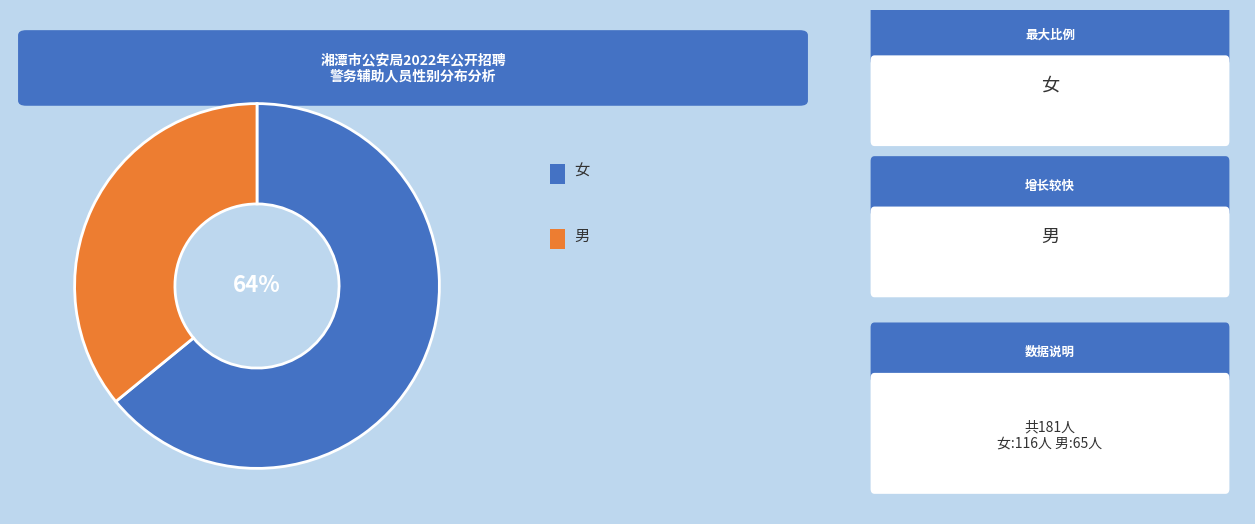

Count the number of slices in the pie.

2